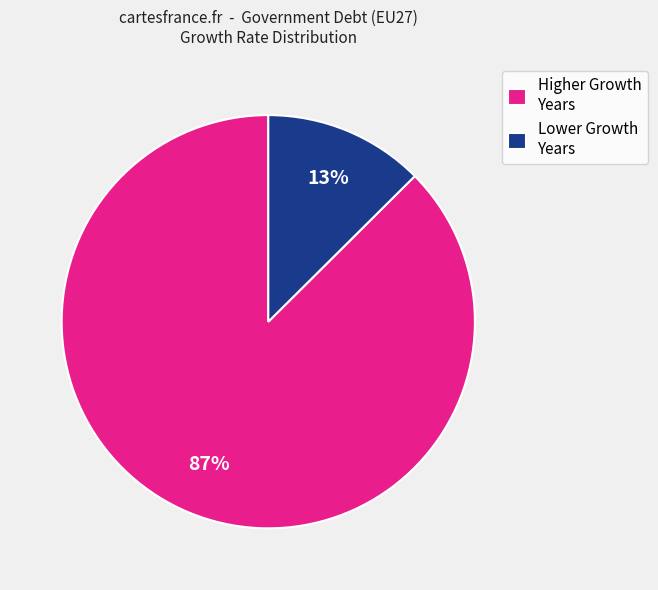

Is there any slice that represents more than half of the pie?

Yes